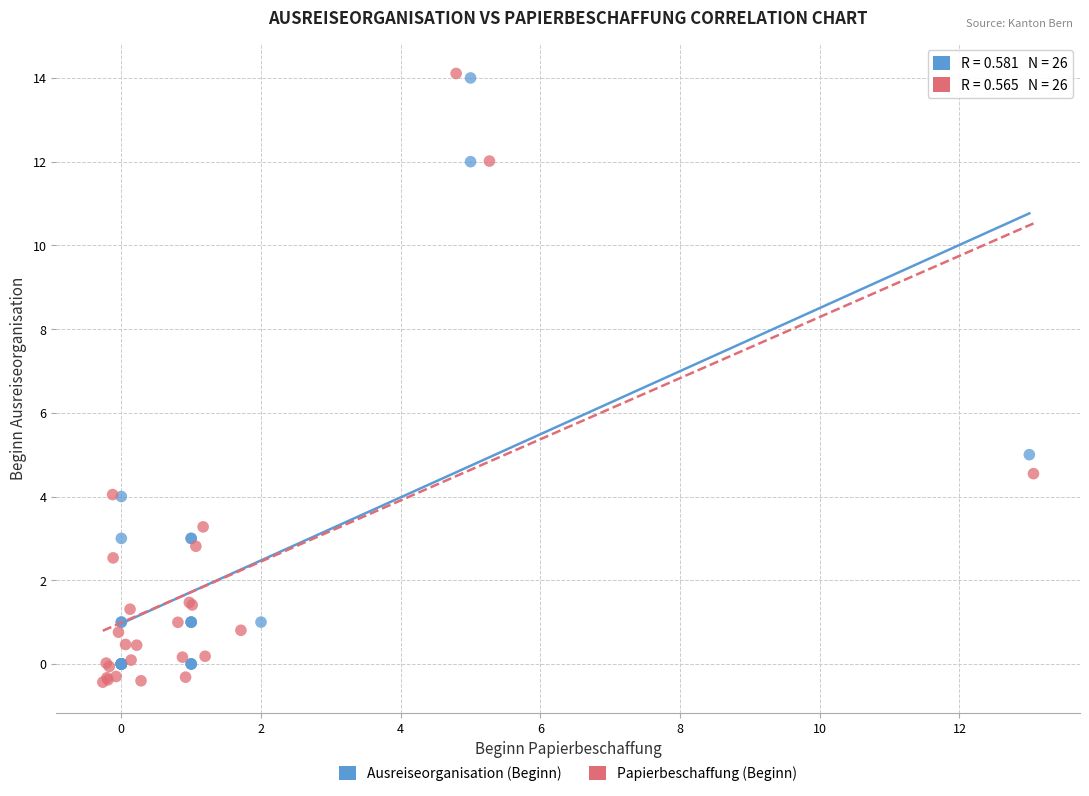

What are all the series names shown in the legend?

Ausreiseorganisation (Beginn), Papierbeschaffung (Beginn)